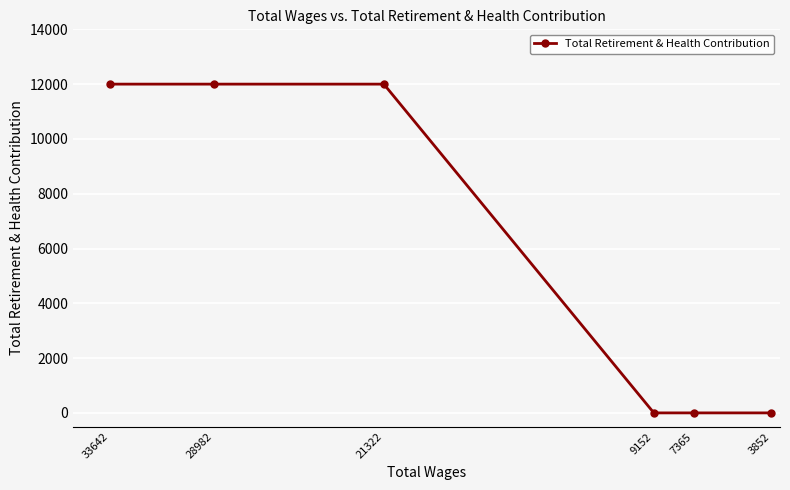

Where is the data nearest to the value 6000?

33642